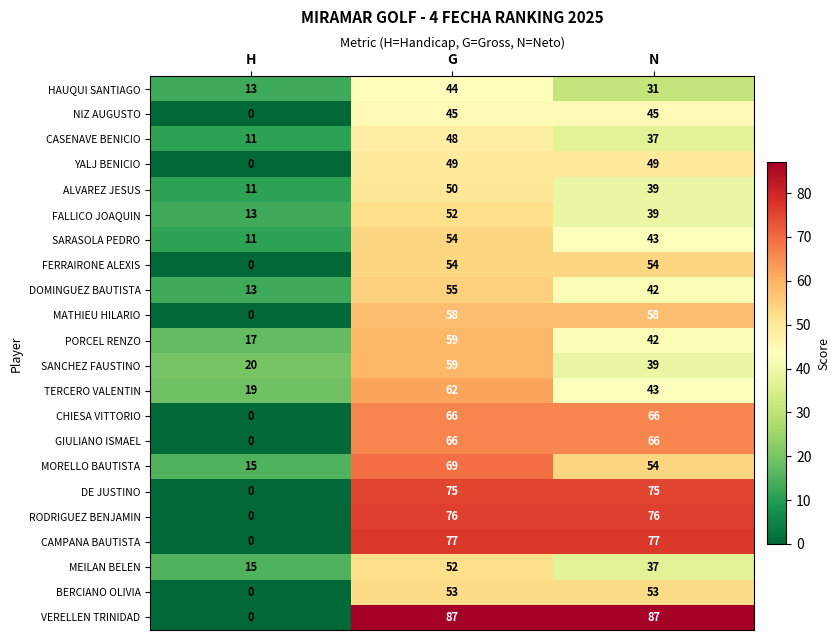

What is the difference between the second highest and minimum values in the BERCIANO OLIVIA series?

53